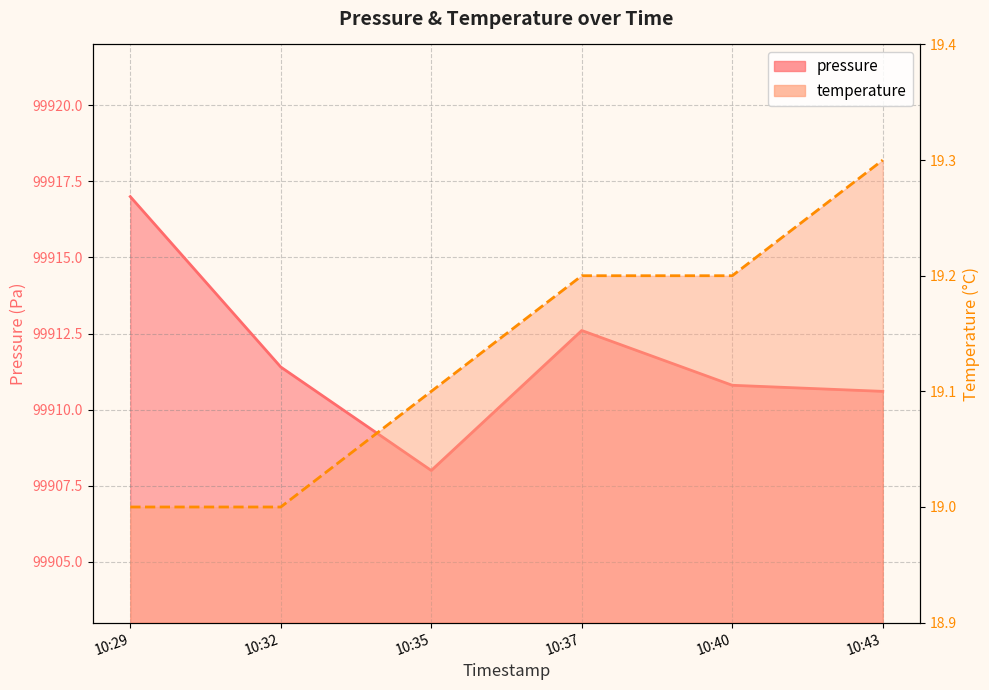

The temperature series shows 31.3 at 10:37. True or false?

False